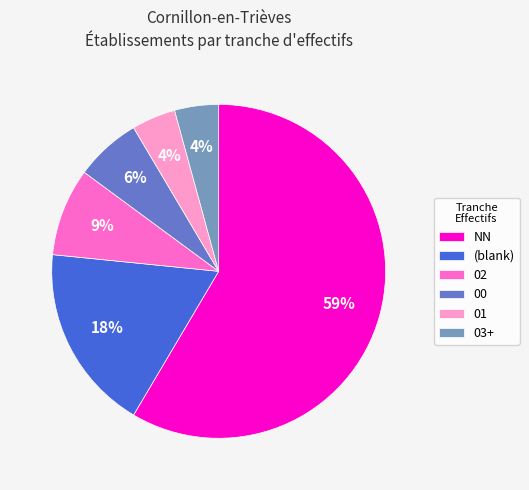

Which slice is the largest?

NN